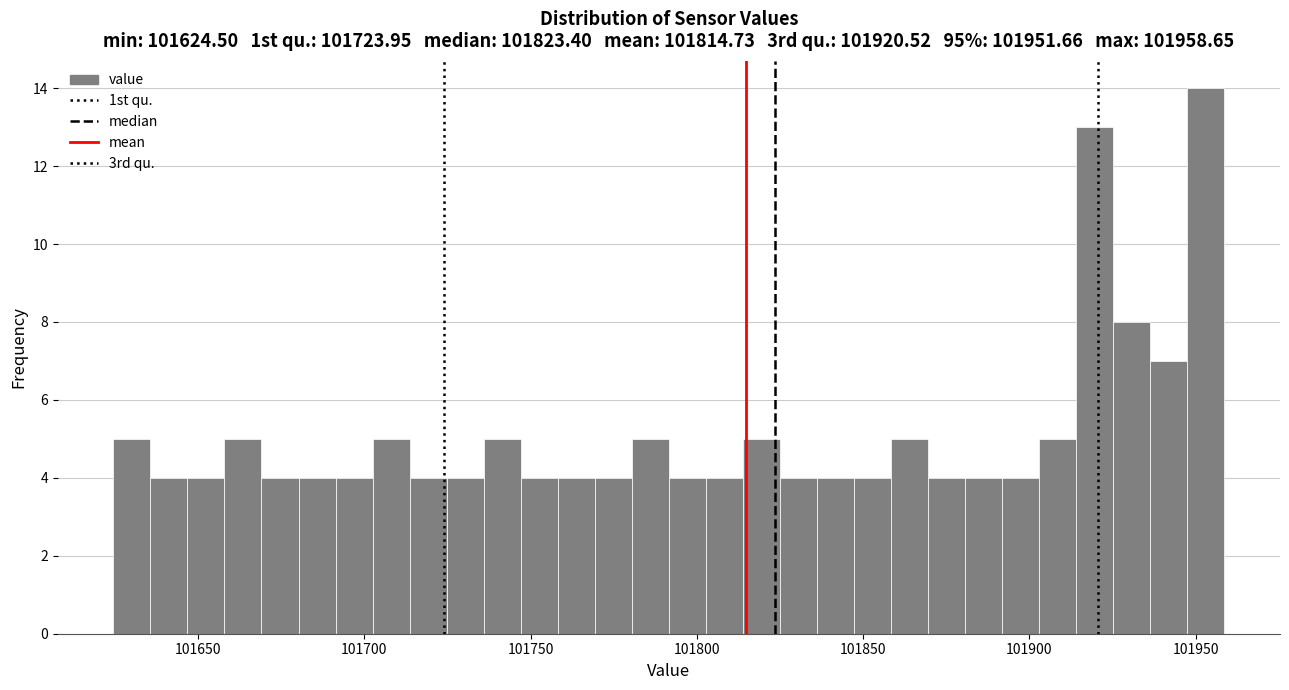

Read against the x-axis, roughly where is the centre of the tallest bar?

101955